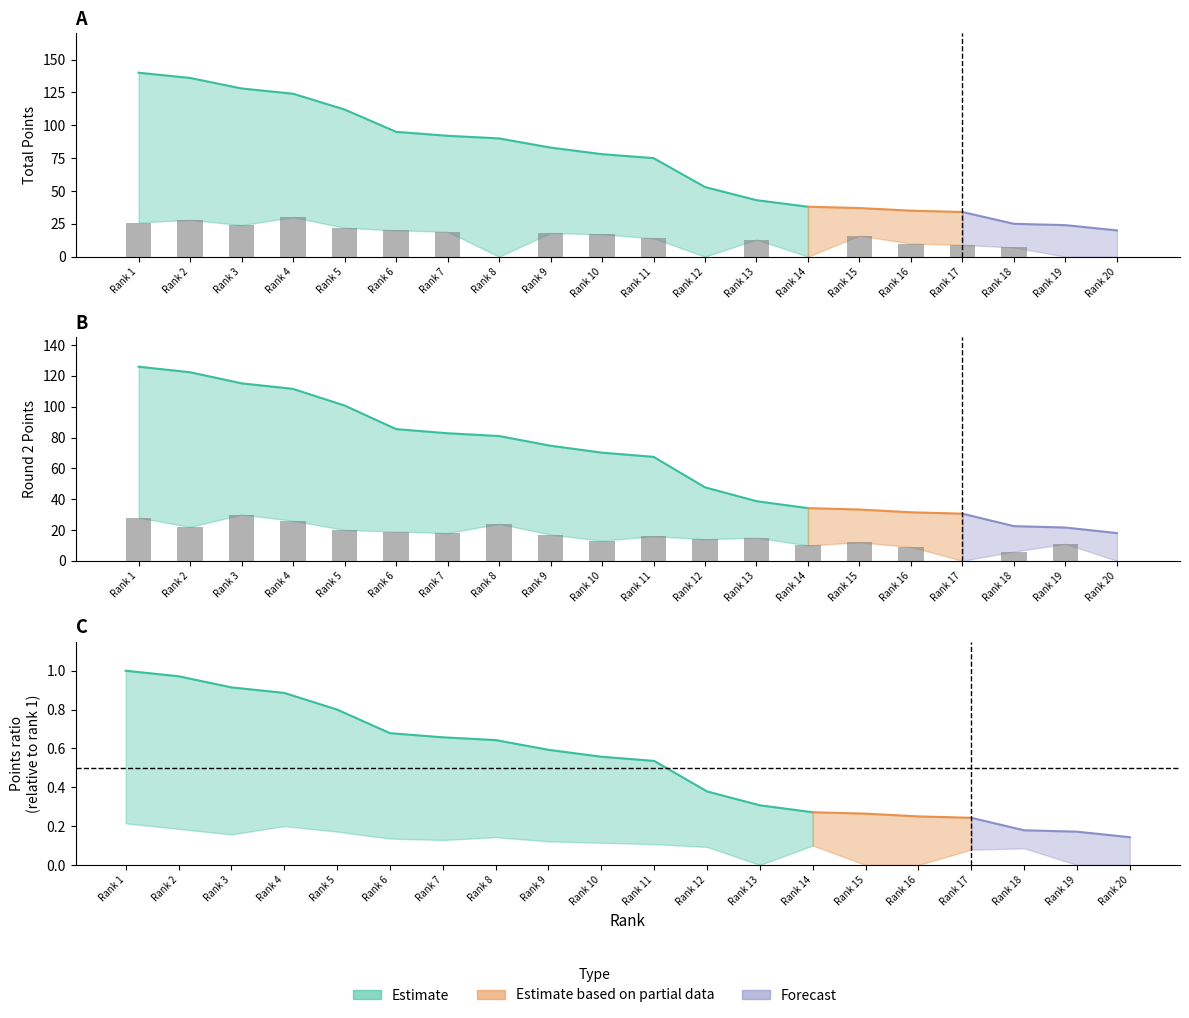

Is the value of total_points at 19 greater than the value of points_e5 at 8?

No